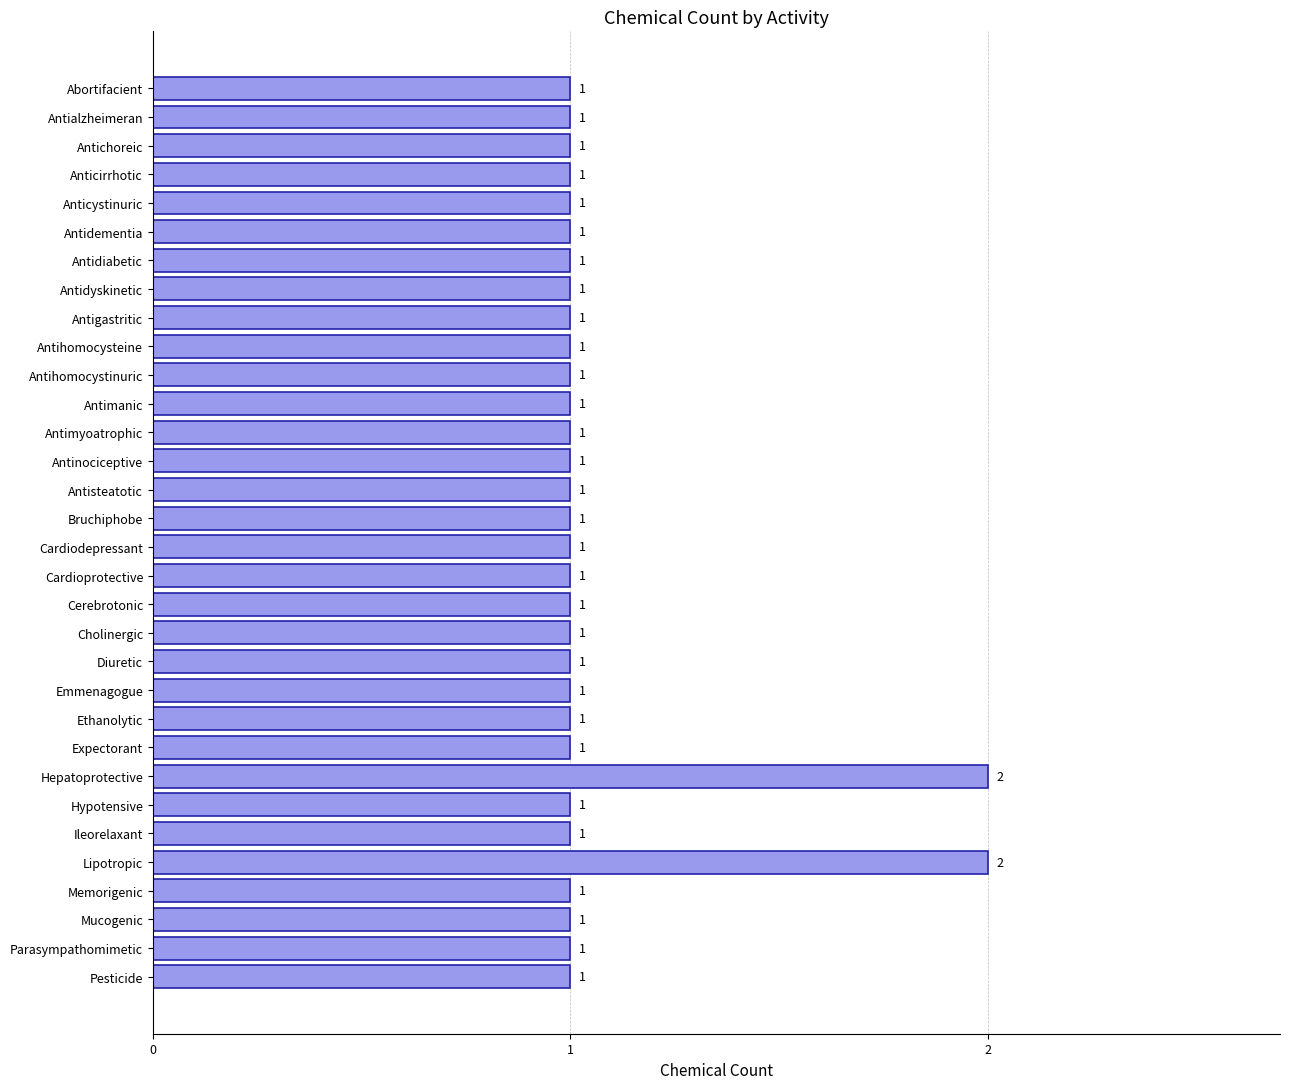

What is the label of the 26th bar from the top?

Hypotensive